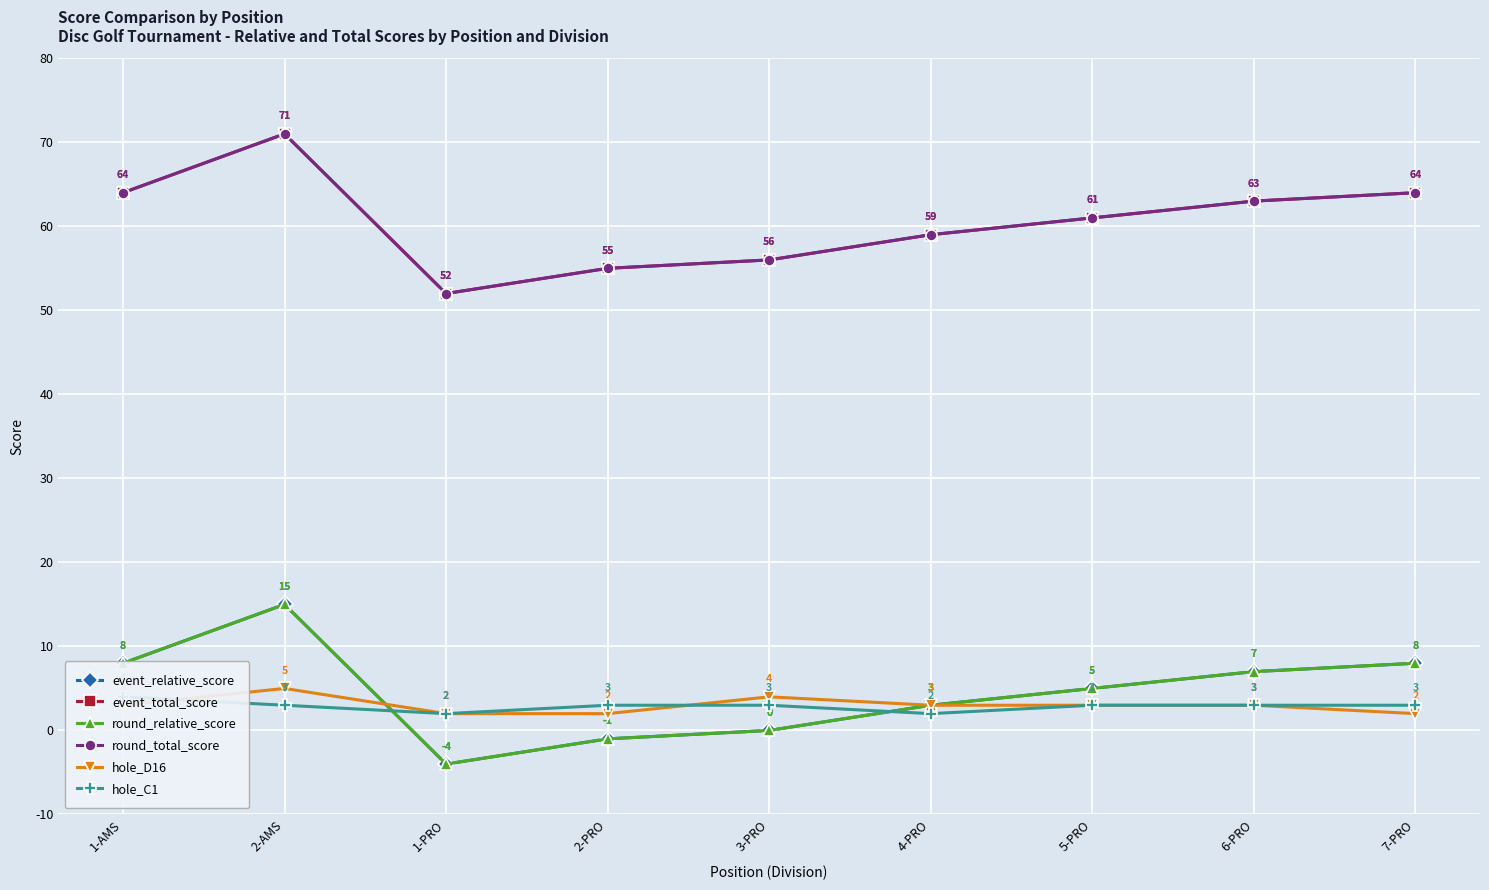

What are all the series names shown in the legend?

event_relative_score, event_total_score, round_relative_score, round_total_score, hole_D16, hole_C1